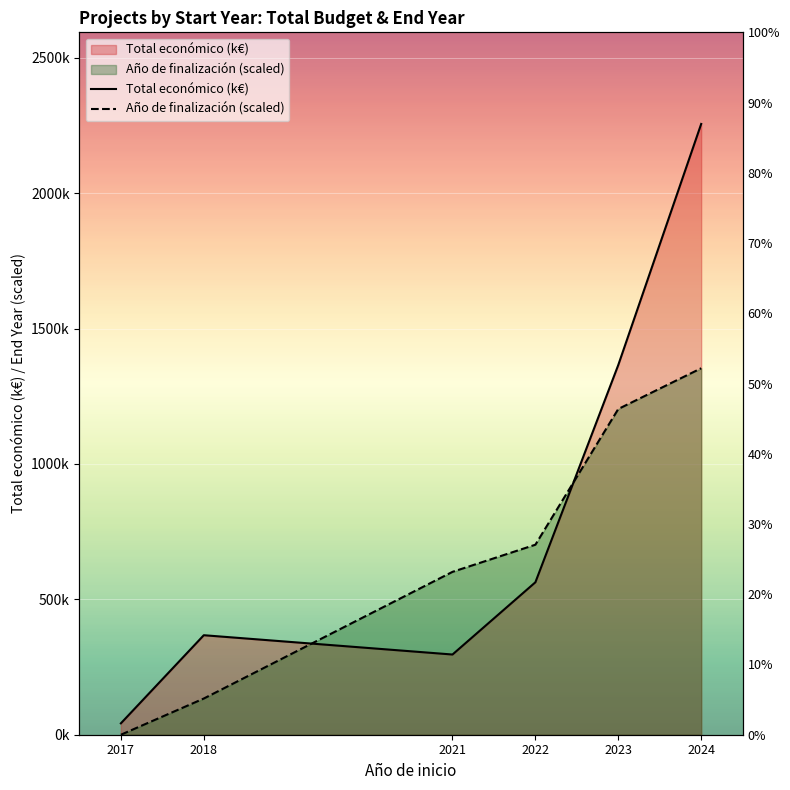

What is the difference between the highest and lowest values at 2021?

305.3